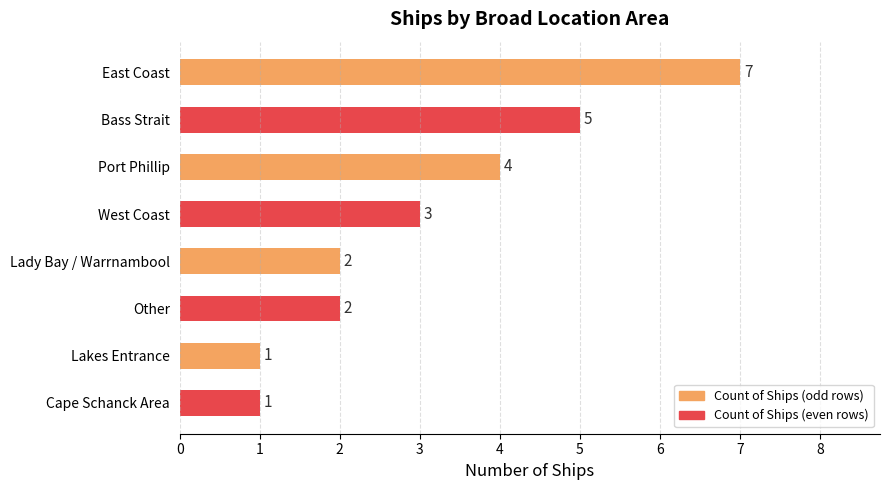

Reading top to bottom, list all the values displayed in this chart.

East Coast=7	Bass Strait=5	Port Phillip=4	West Coast=3	Lady Bay / Warrnambool=2	Other=2	Lakes Entrance=1	Cape Schanck Area=1